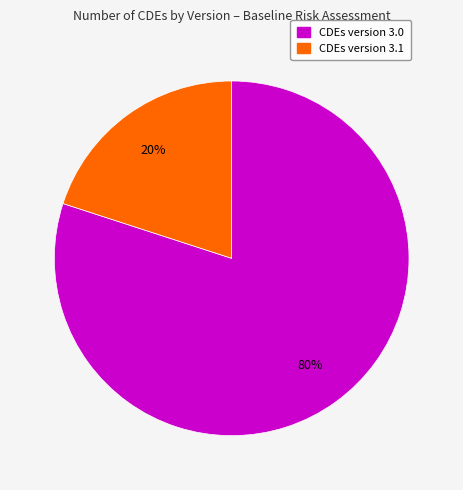

To the nearest percent, what is the difference between the largest and smallest slice percentages?

60%